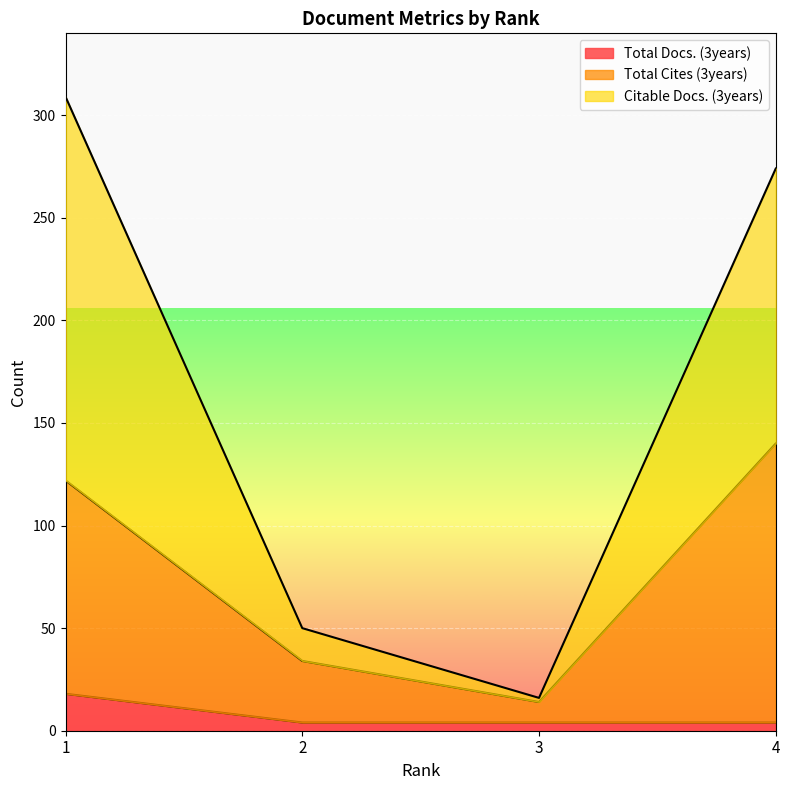

List the labels in order of Total Docs. (3years) value, largest first.

1, 2, 3, 4